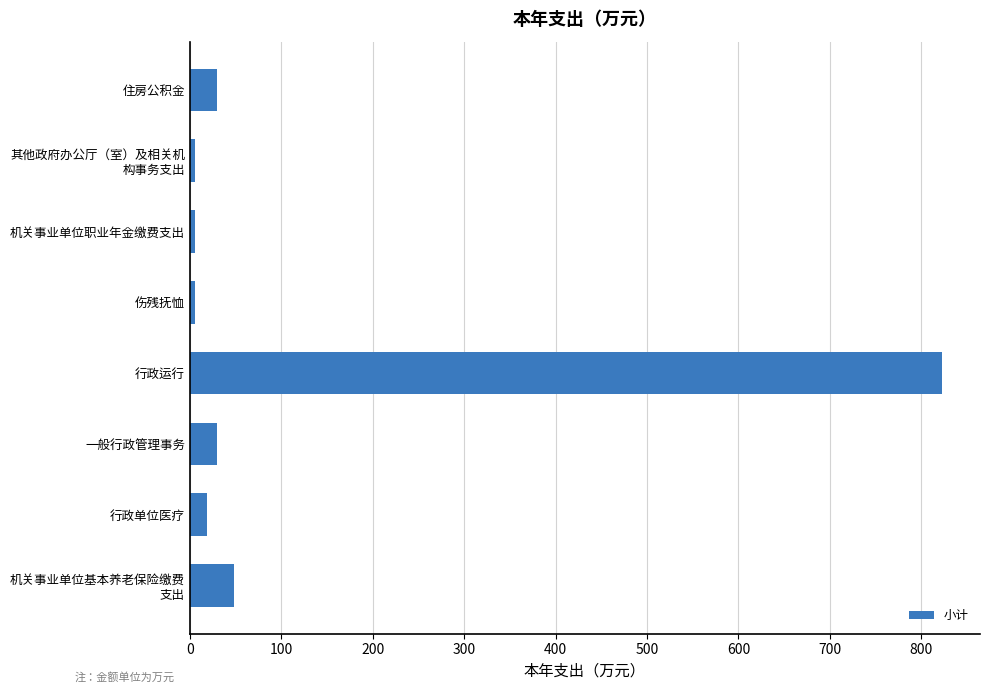

What is the sum of all values?

966.1